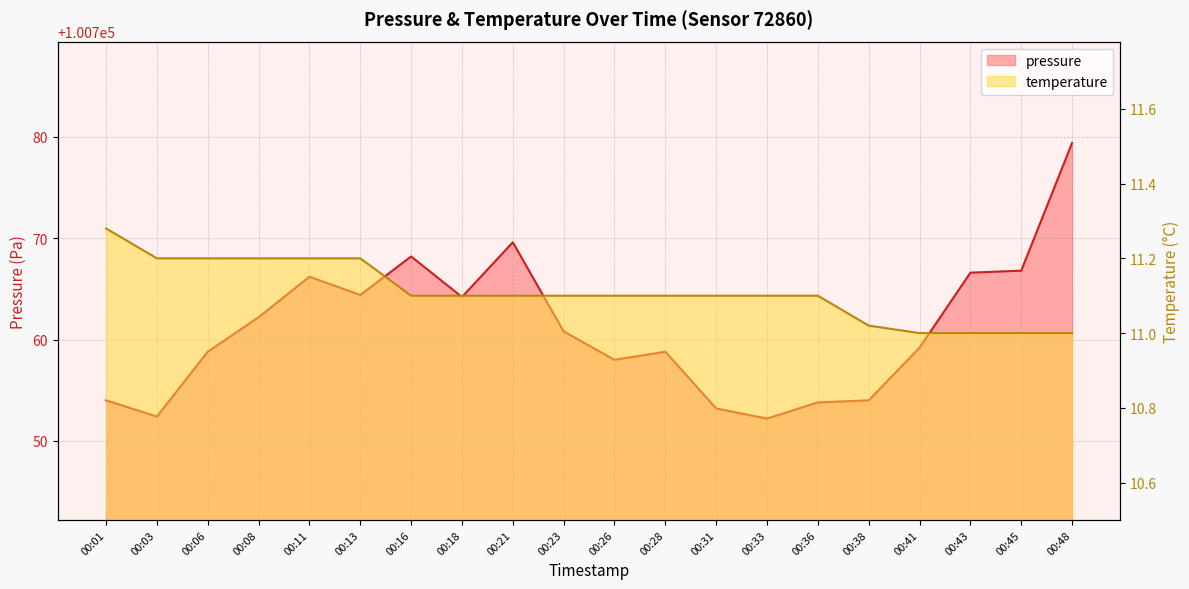

Does the chart have visible grid lines?

Yes